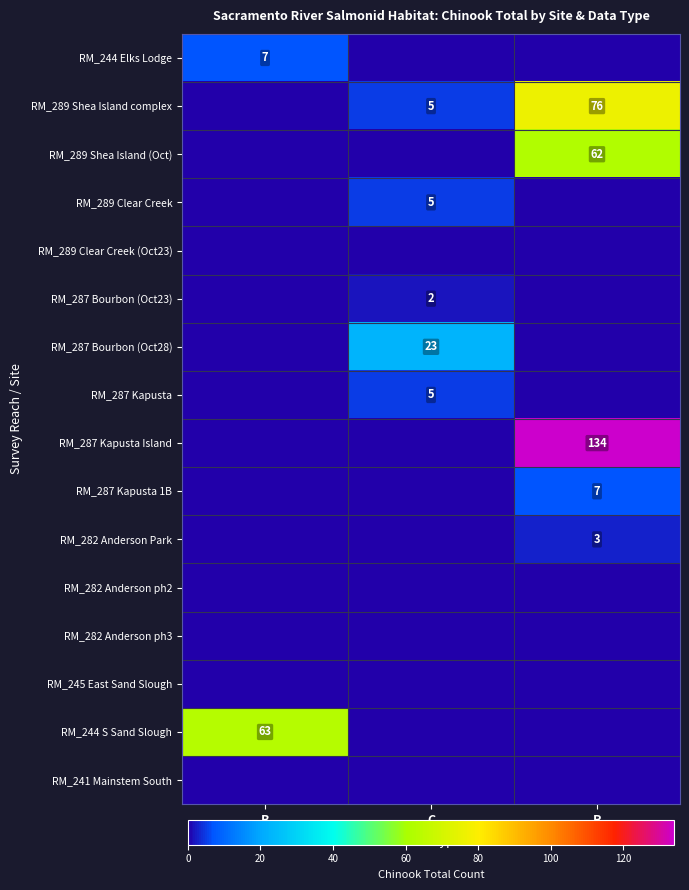

At how many categories does at least one series exceed 10?

3